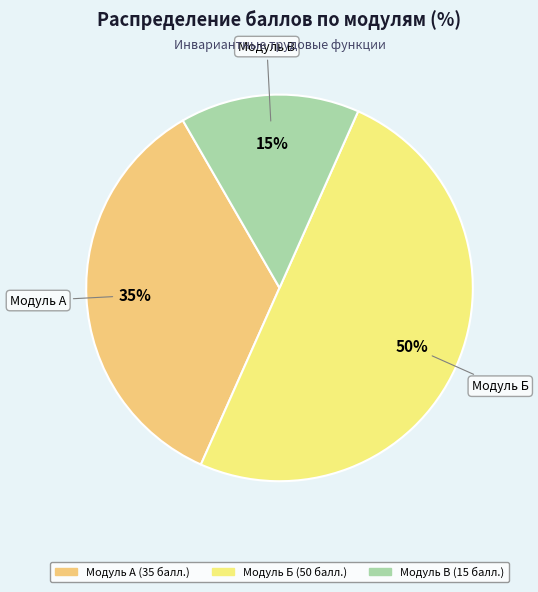

Is there any slice that represents more than half of the pie?

No